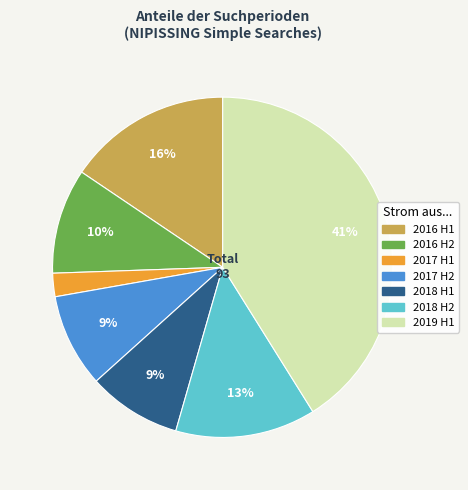

Count the number of slices in the pie.

7